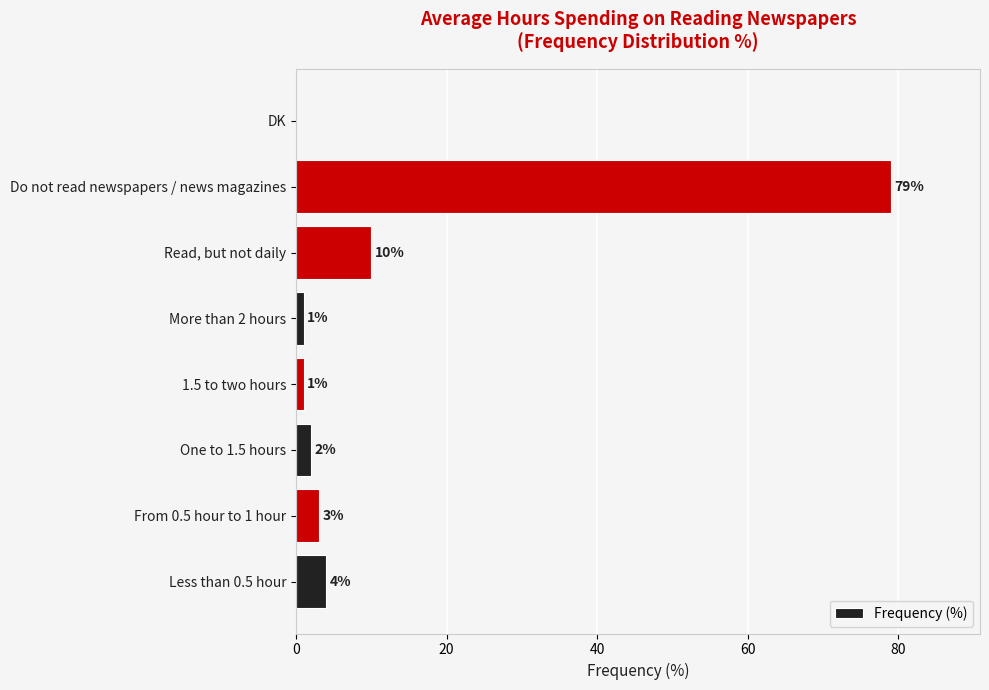

The value at DK is 34. True or false?

False